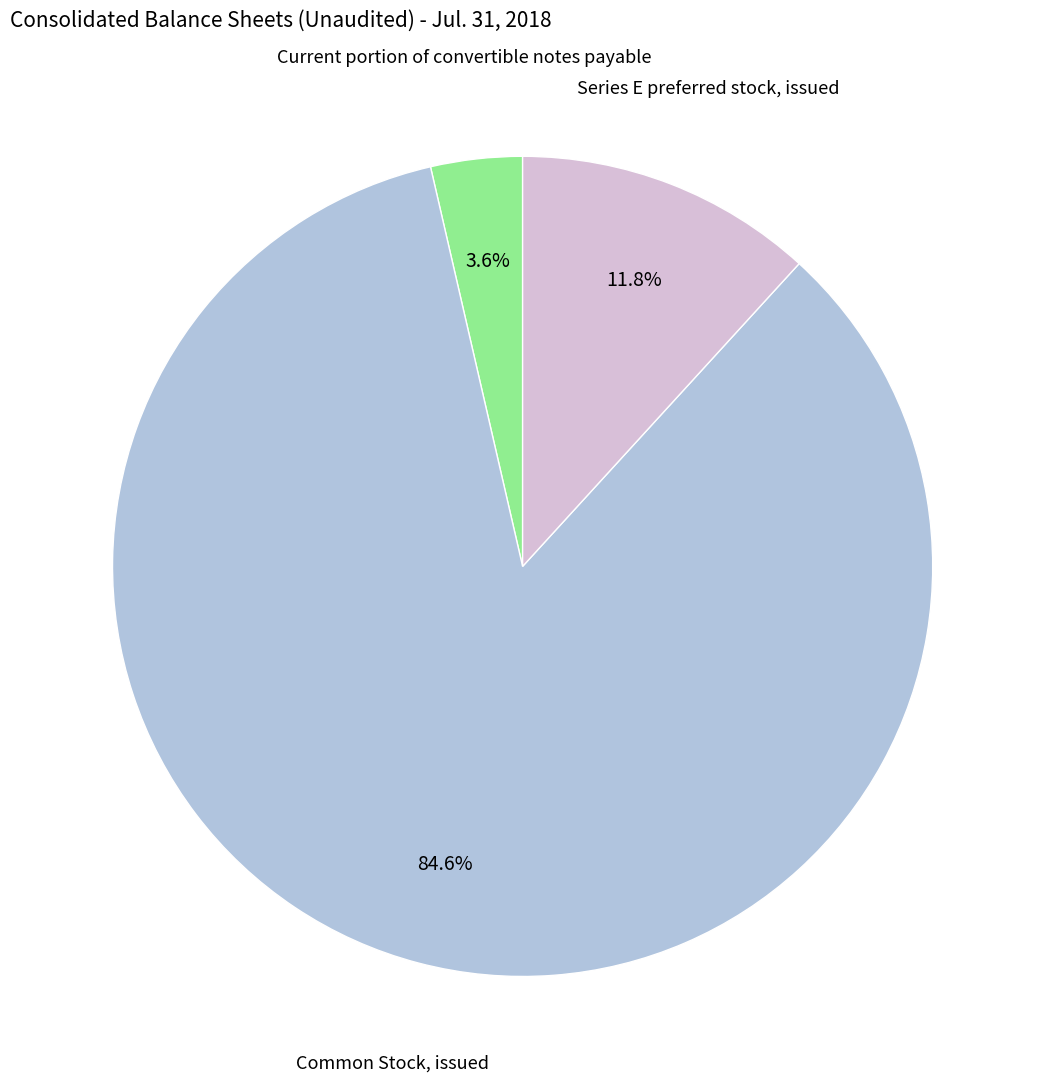

Is there a majority slice in this chart?

Yes